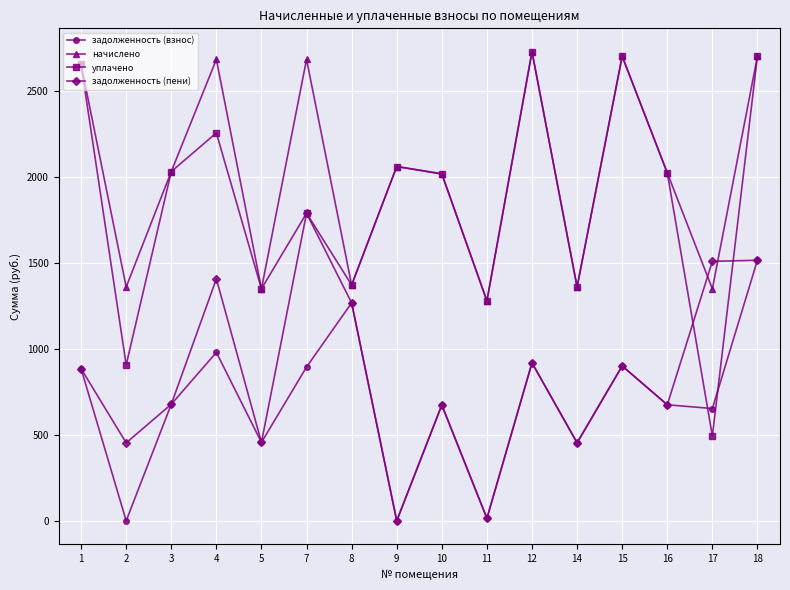

Which series has the widest spread of values?

уплачено